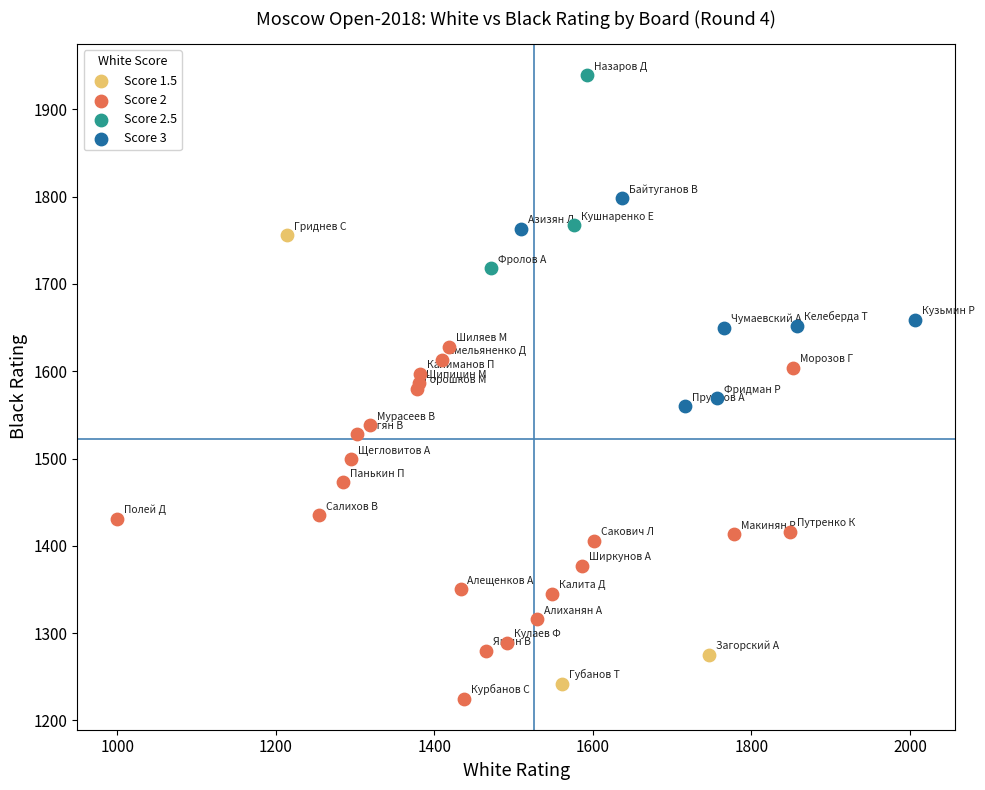

Which series has the largest Y range (max minus min)?

Score 1.5